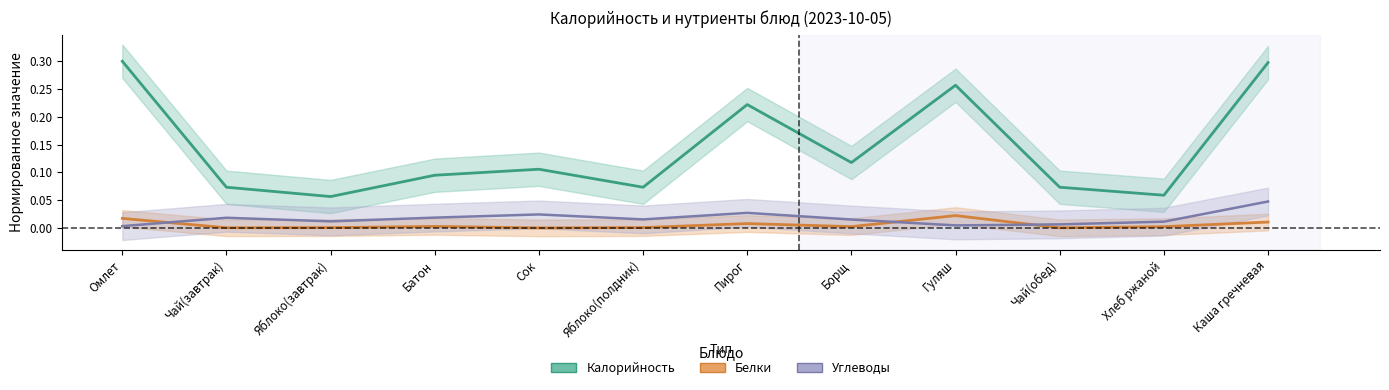

What is the value of the Калорийность point at the 8th from the left?

0.1